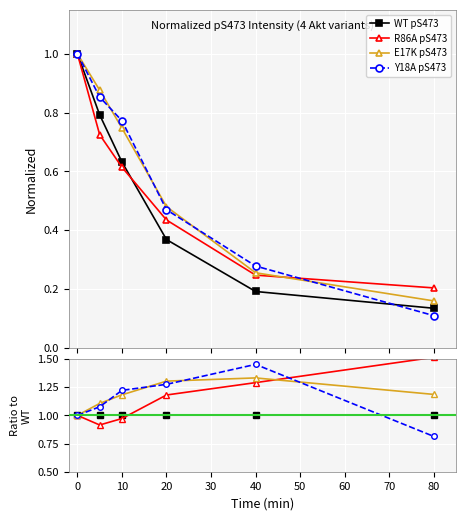

How many E17K pS473 values are between 1 and 2?

6